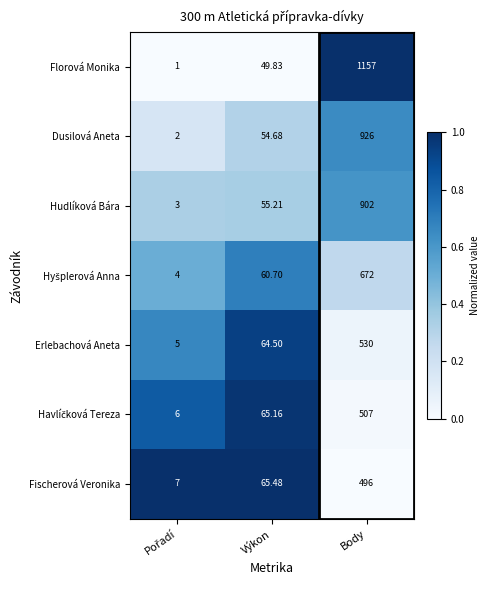

How many series are shown in this chart?

7